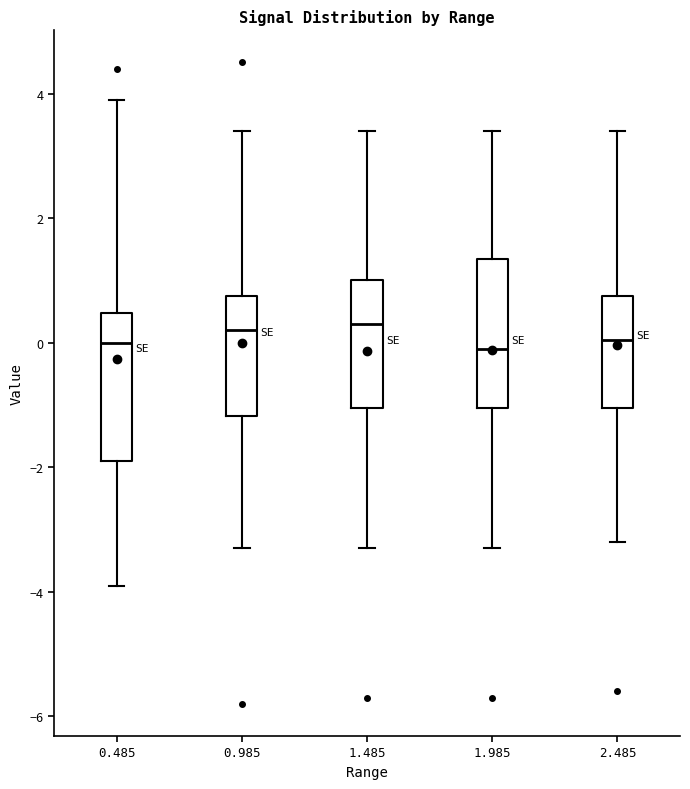

Reading left to right, transcribe this box plot: for each box, give where its median line is, the range the box spans, and where its two whiskers end, as read against the y-axis. The values are not printed on the chart, so give them approximately, as read against the axis.

0.485: median 0.0, box -1.8 to 0.4, whiskers -3.8 to 4.0
0.985: median 0.2, box -1.2 to 0.8, whiskers -3.2 to 3.4
1.485: median 0.4, box -1.0 to 1.0, whiskers -3.2 to 3.4
1.985: median 0.0, box -1.0 to 1.4, whiskers -3.2 to 3.4
2.485: median 0.0, box -1.0 to 0.8, whiskers -3.2 to 3.4